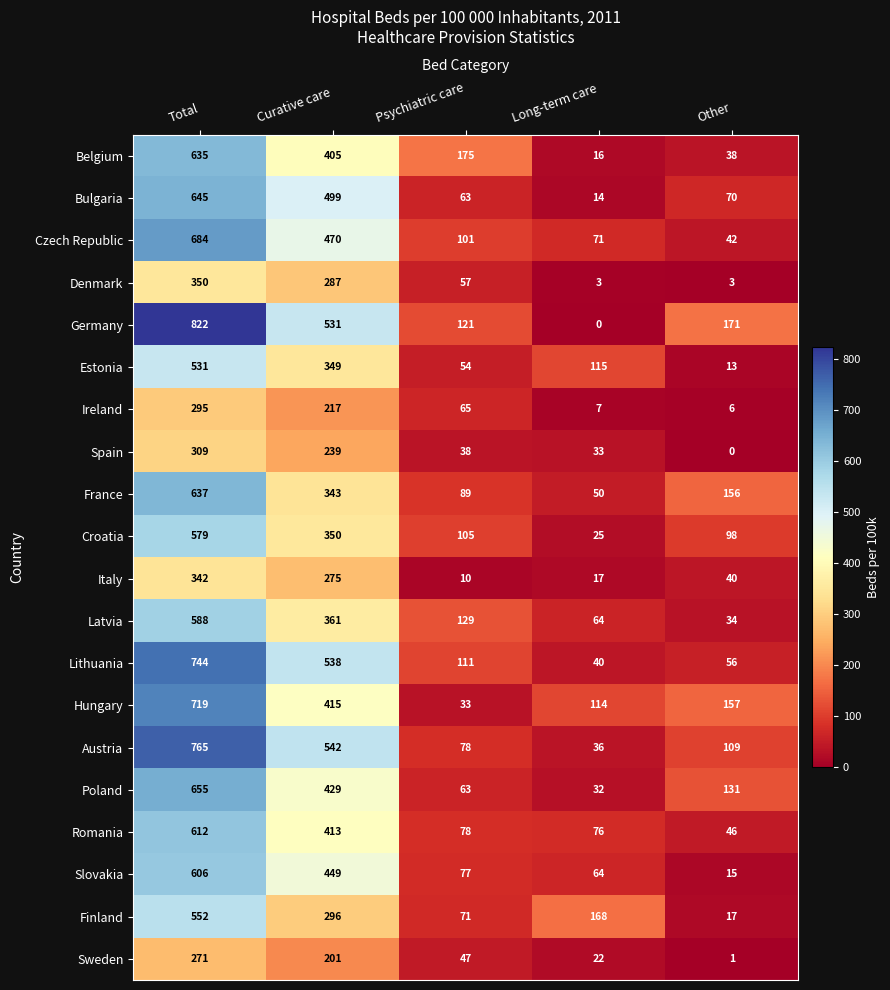

Which series has the largest total across all categories?

Germany